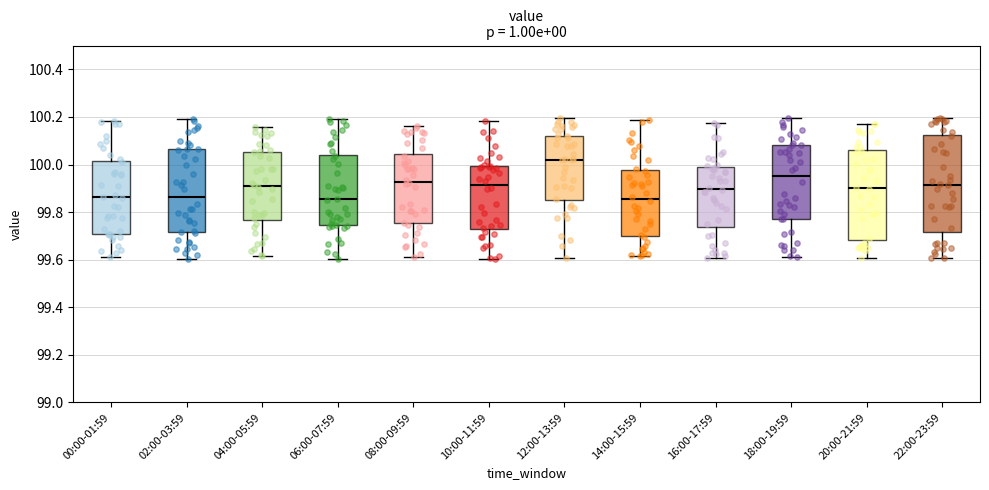

Reading left to right, read every box against the y-axis: the position of its median line, the range the box covers, and the ends of its whiskers. The values are not printed on the chart, so give them approximately, as read against the axis.

00:00-01:59: median 99.86, box 99.70 to 100.02, whiskers 99.62 to 100.18
02:00-03:59: median 99.86, box 99.72 to 100.06, whiskers 99.60 to 100.20
04:00-05:59: median 99.90, box 99.76 to 100.06, whiskers 99.62 to 100.16
06:00-07:59: median 99.86, box 99.74 to 100.04, whiskers 99.60 to 100.20
08:00-09:59: median 99.92, box 99.76 to 100.04, whiskers 99.60 to 100.16
10:00-11:59: median 99.92, box 99.74 to 100.00, whiskers 99.60 to 100.18
12:00-13:59: median 100.02, box 99.86 to 100.12, whiskers 99.60 to 100.20
14:00-15:59: median 99.86, box 99.70 to 99.98, whiskers 99.62 to 100.18
16:00-17:59: median 99.90, box 99.74 to 99.98, whiskers 99.60 to 100.18
18:00-19:59: median 99.96, box 99.76 to 100.08, whiskers 99.62 to 100.20
20:00-21:59: median 99.90, box 99.68 to 100.06, whiskers 99.60 to 100.18
22:00-23:59: median 99.92, box 99.72 to 100.12, whiskers 99.60 to 100.20